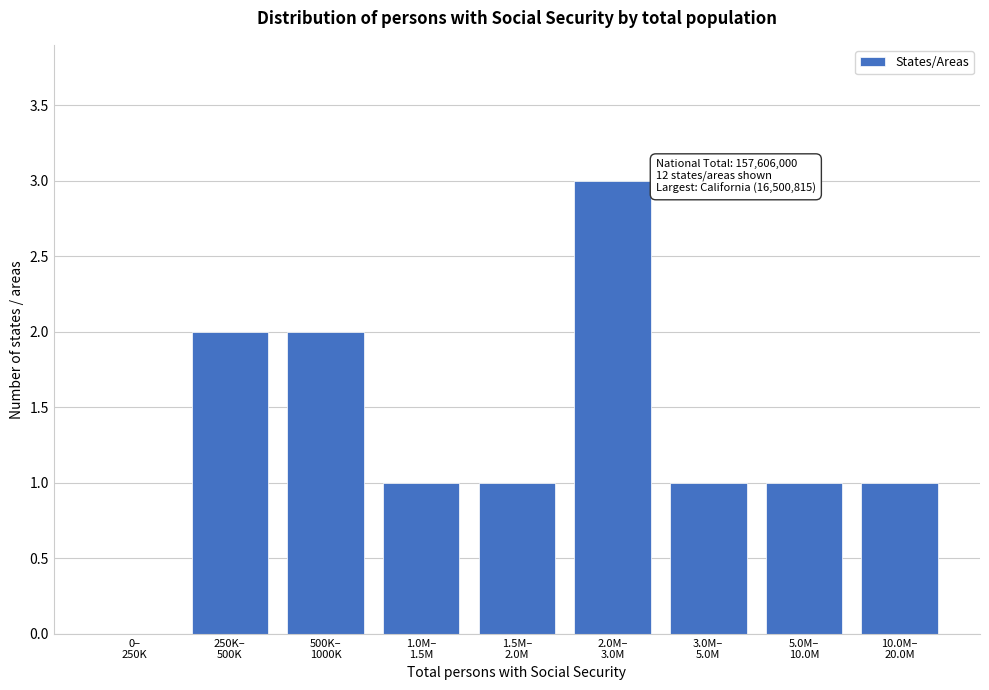

What is the greatest value displayed?

3